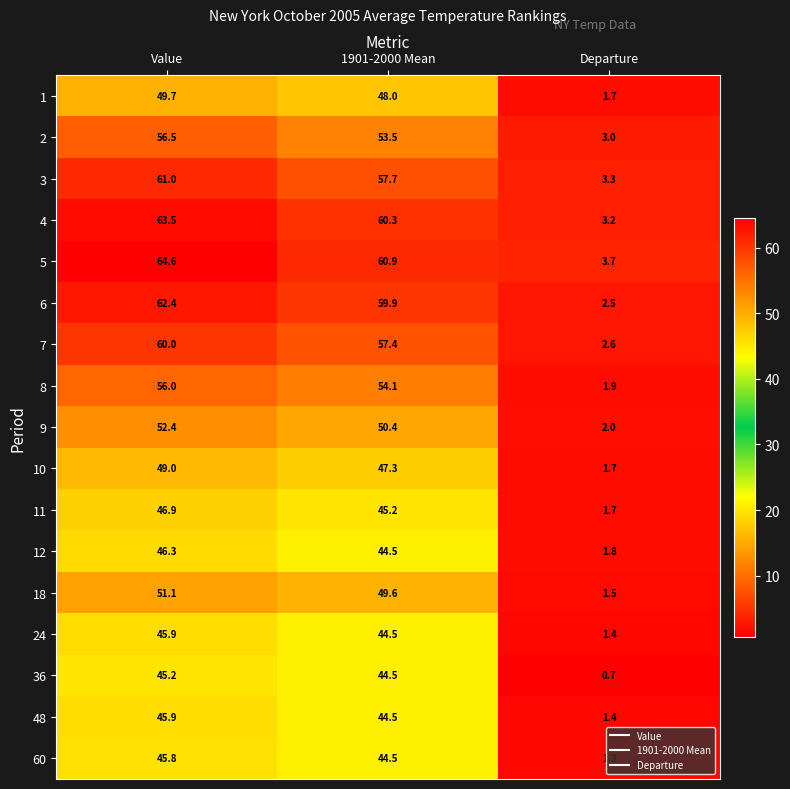

What is the difference between the 8 values at Departure and 1901-2000 Mean?

52.2